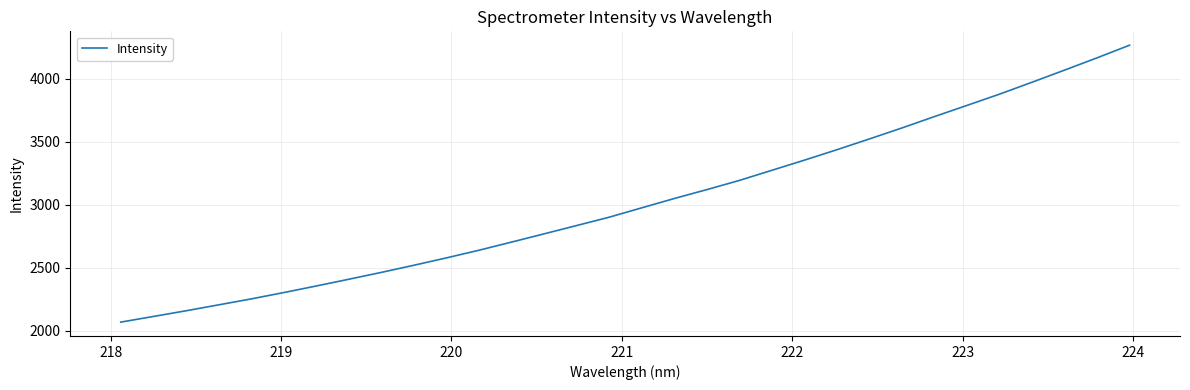

How many lines are shown in the chart?

1